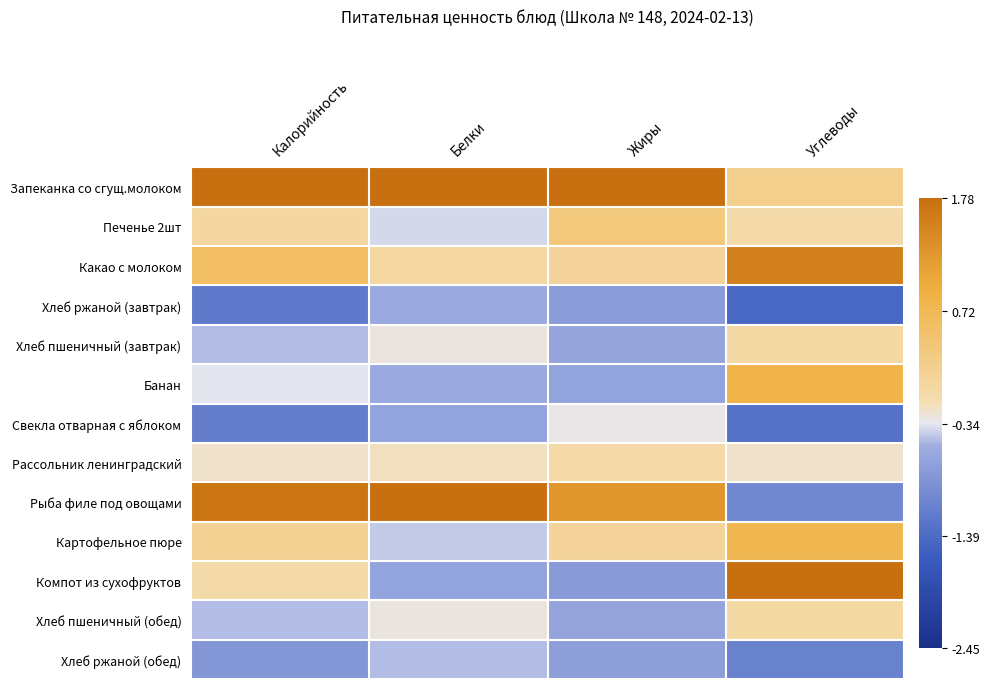

At how many categories does at least one series exceed 2?

3